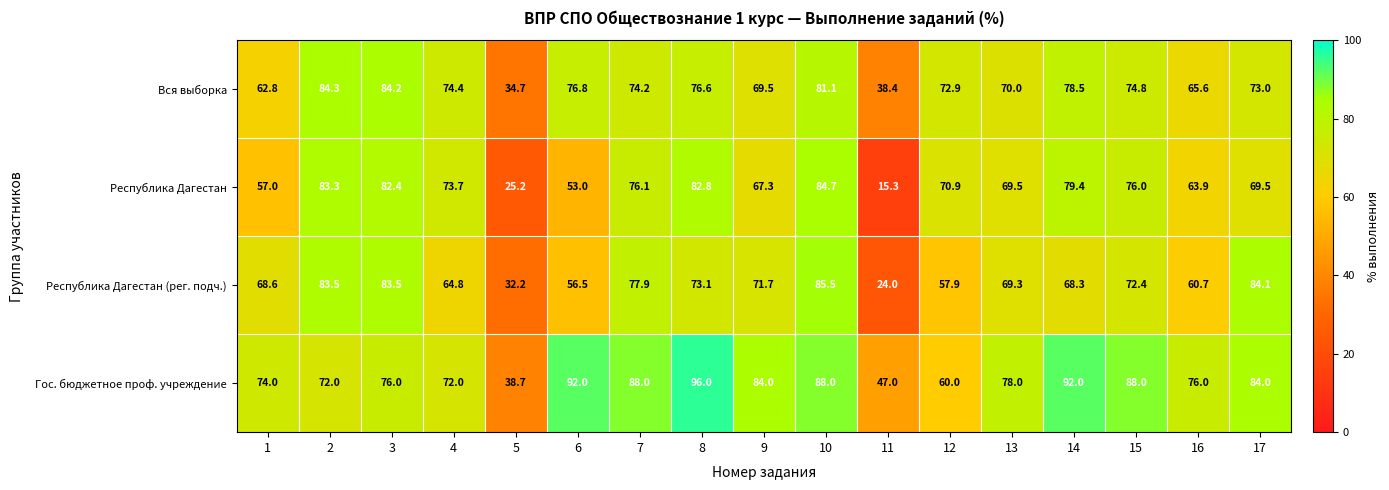

What is the sum of all Гос. бюджетное проф. учреждение values?

1305.7